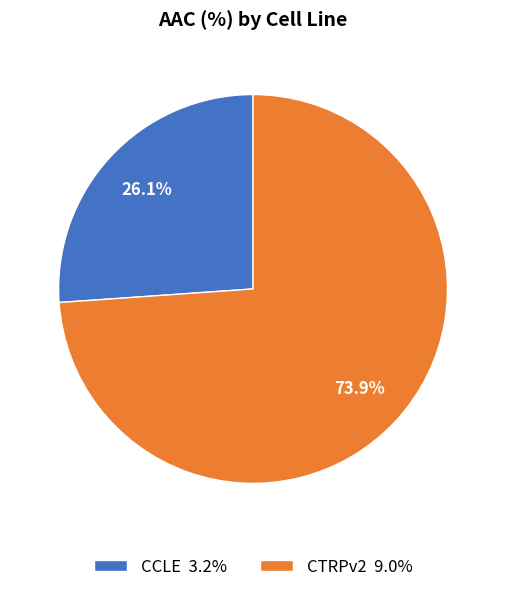

To the nearest percent, what is the difference between the CTRPv2 and CCLE slice percentages?

48%